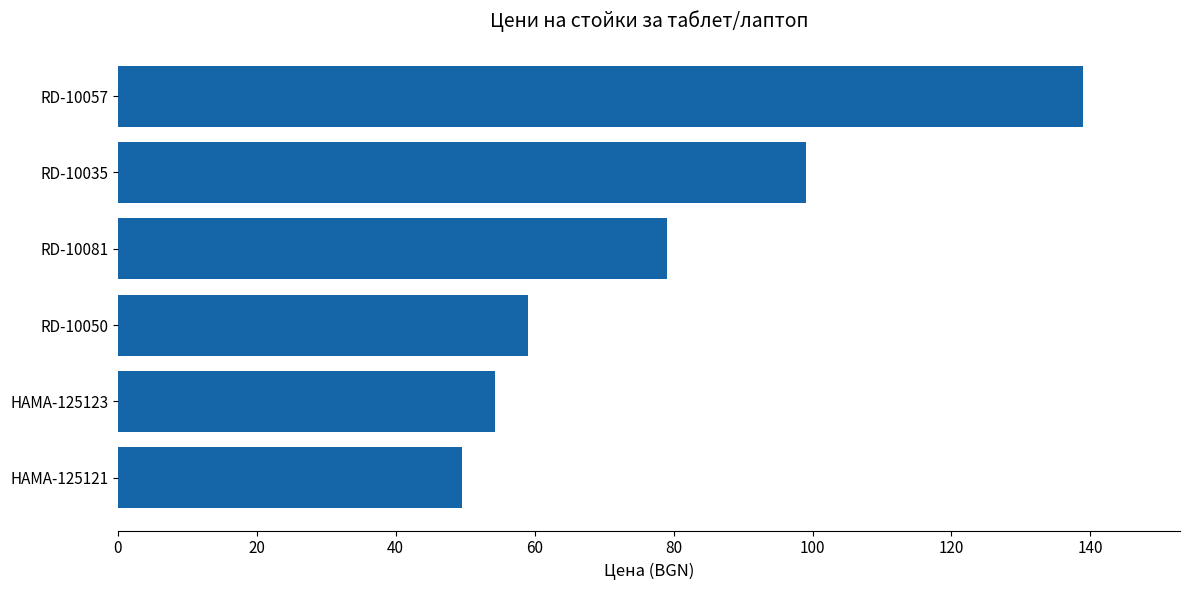

What is the sum of the values at RD-10081 and HAMA-125121?

128.5